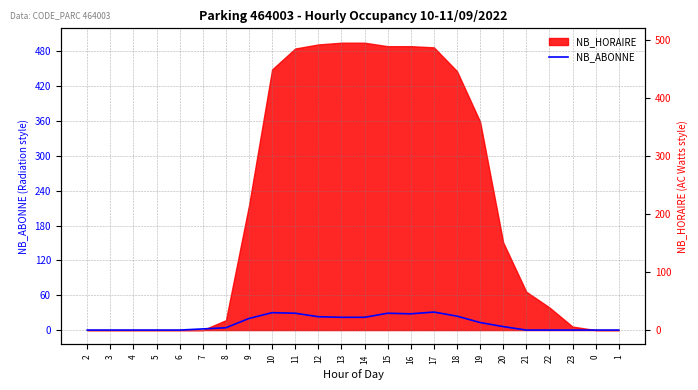

What is the difference between the maximum and minimum values?

31